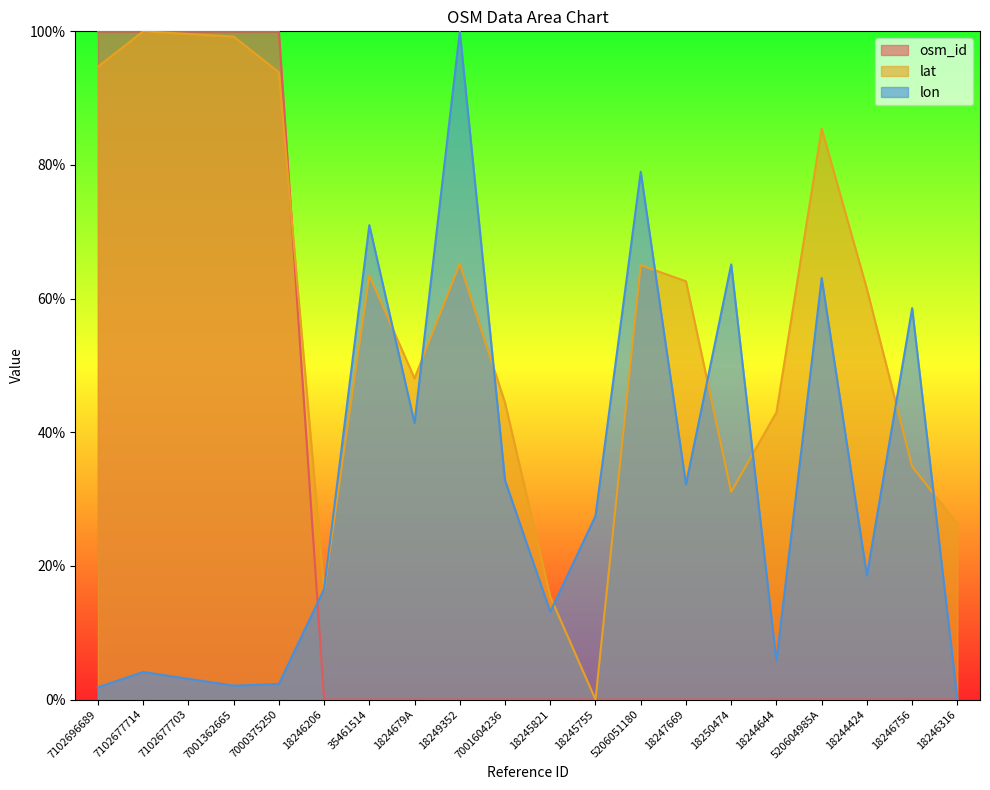

How many data points in lon are less than 27?

10